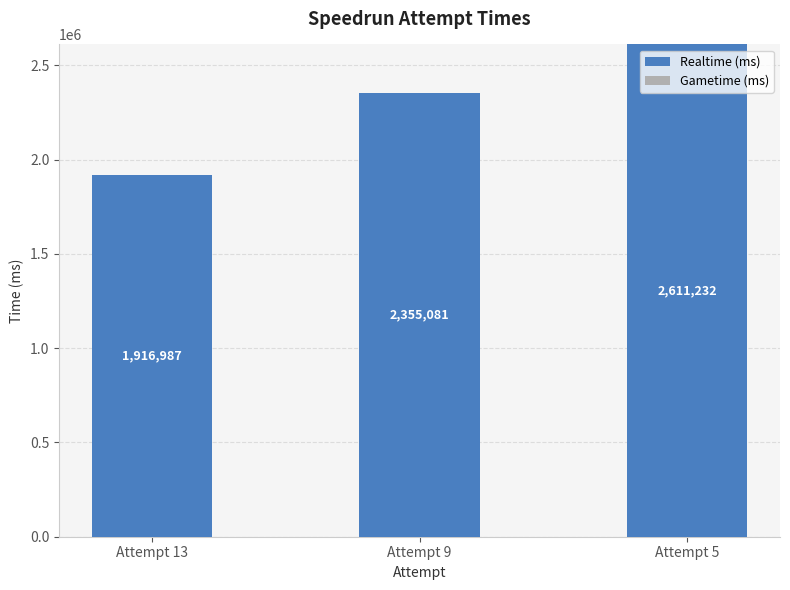

Which label corresponds to the smallest value in the chart?

Attempt 13